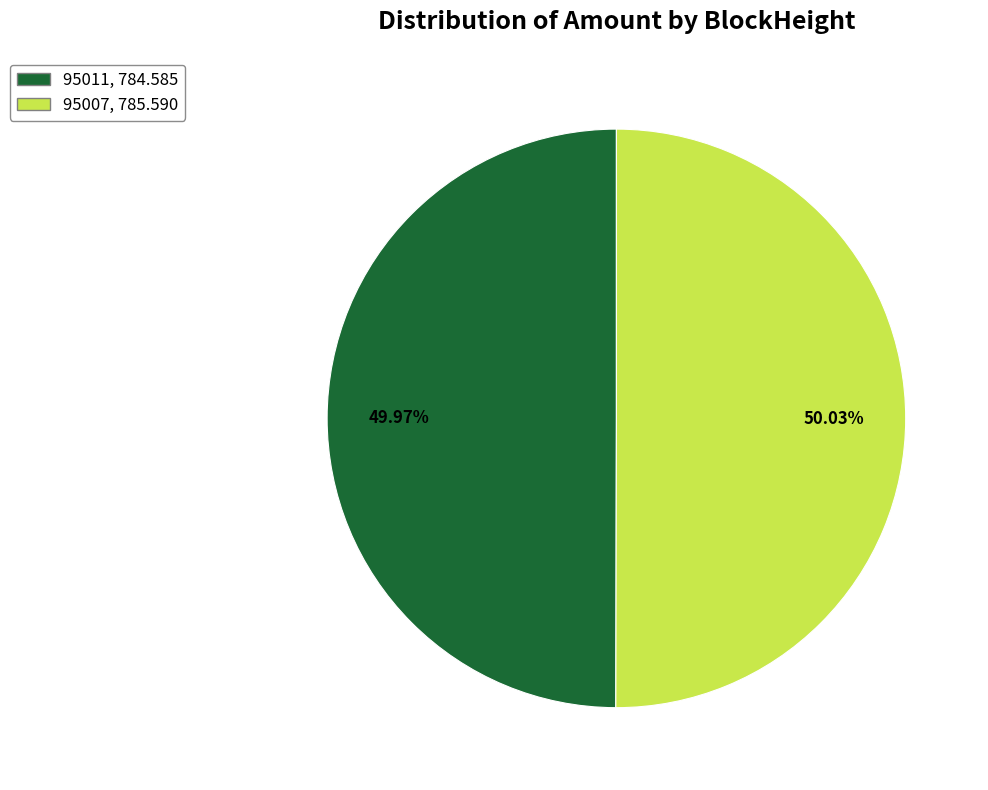

Count the number of slices in the pie.

2